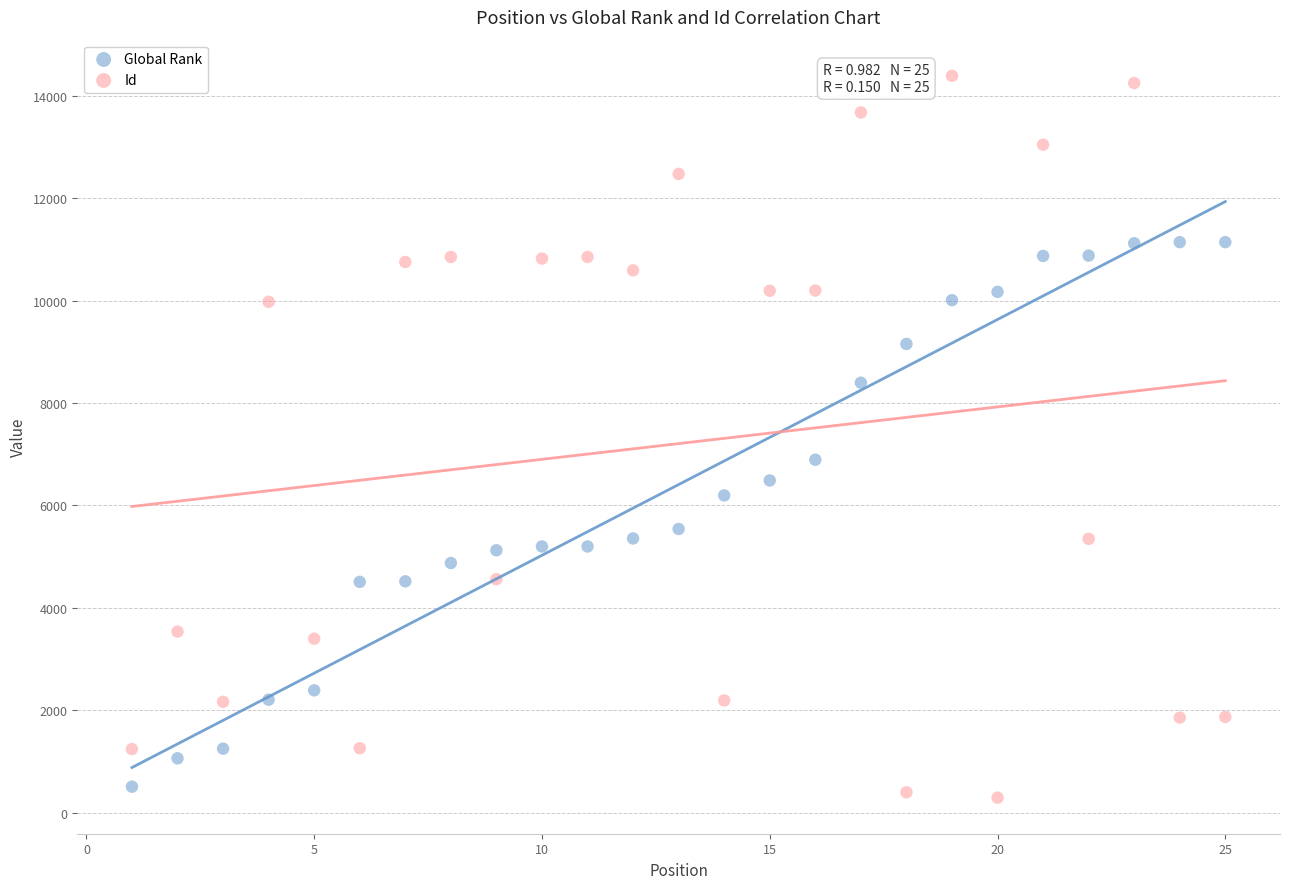

Which series contains the lowest Y value?

Id